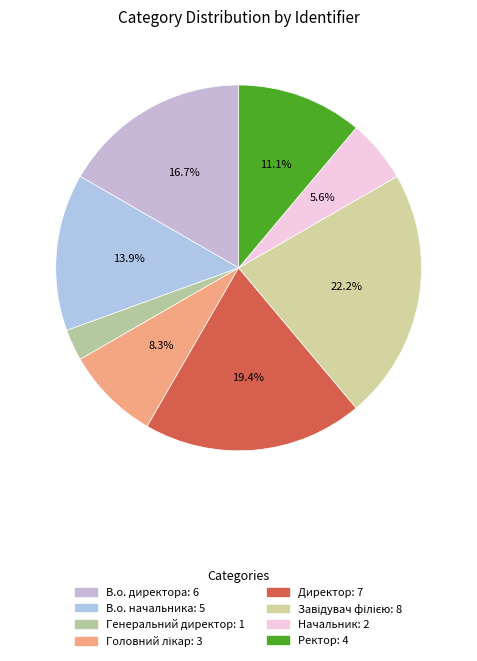

Is there any slice that represents more than half of the pie?

No